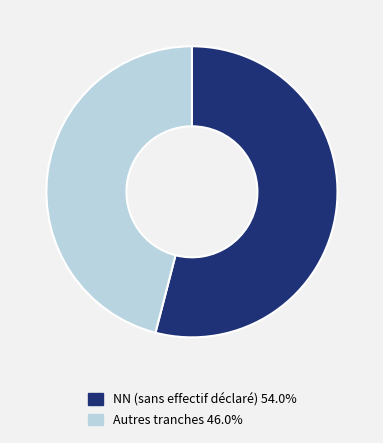

Combined, do Autres tranches 46.0% and NN (sans effectif déclaré) 54.0% account for over 50%?

Yes